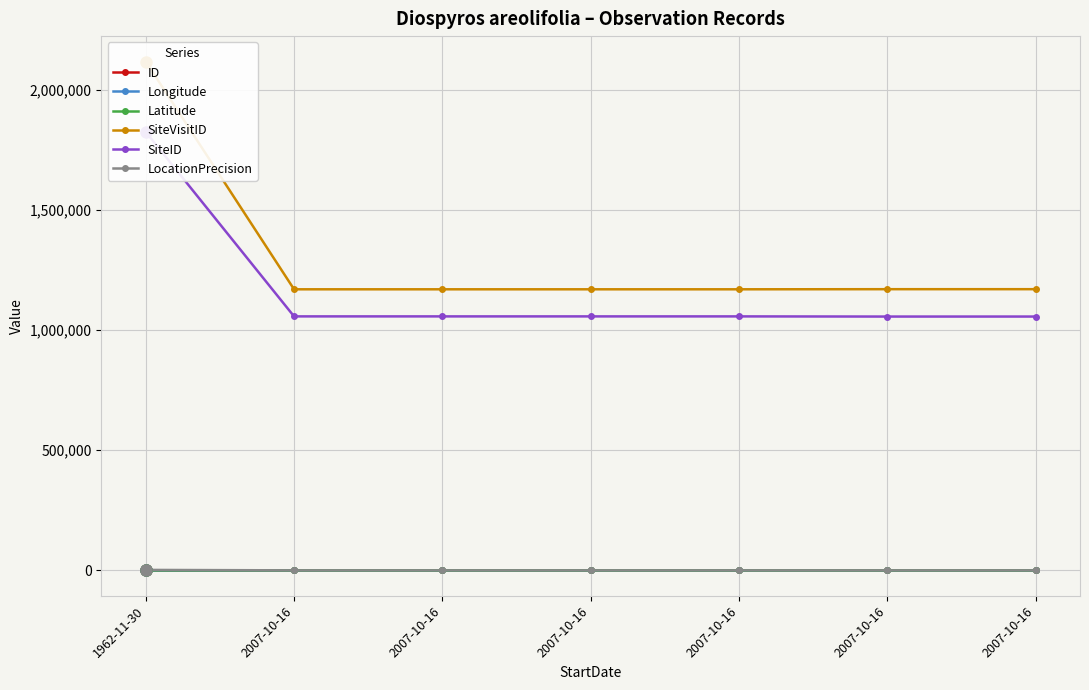

What is the total value across all series at 1962-11-30?

3945036.6